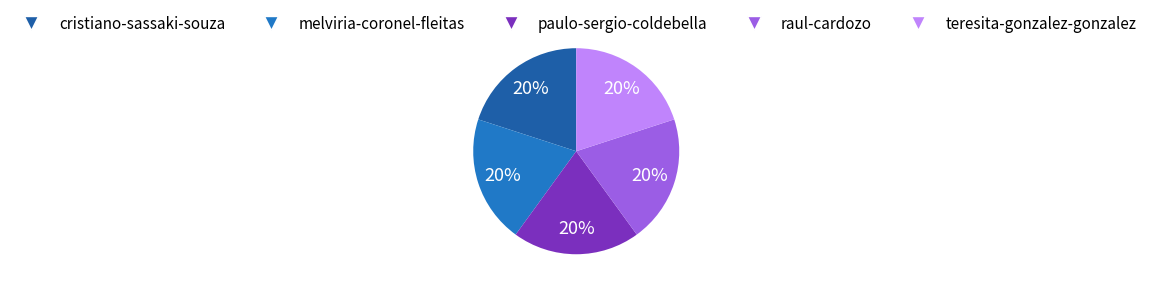

To the nearest percent, what portion does paulo-sergio-coldebella represent?

20%